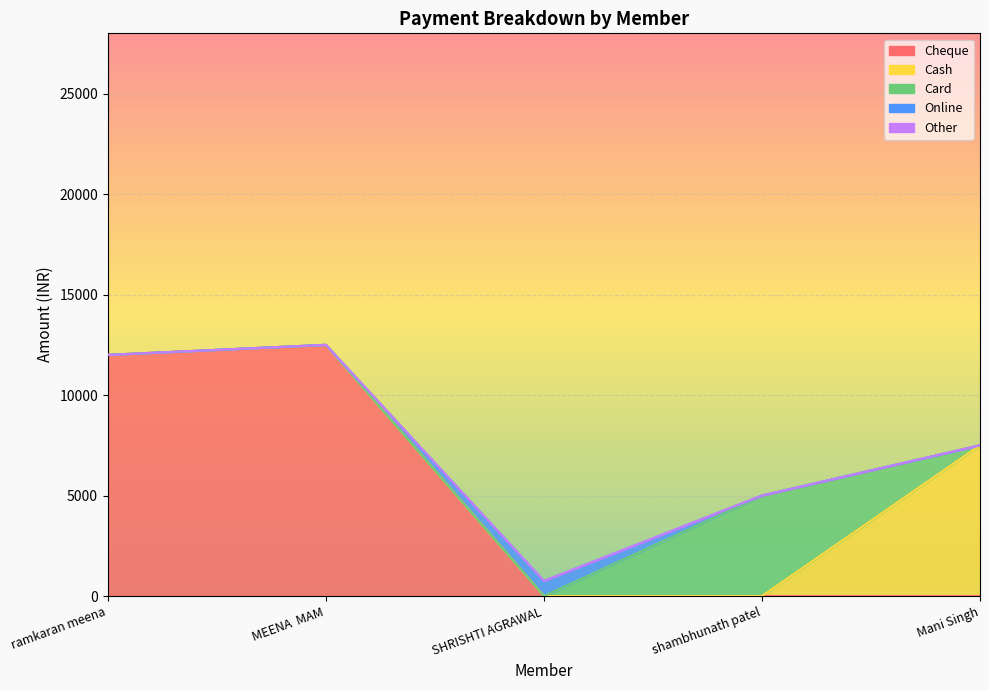

Which series has the largest total across all categories?

Cheque